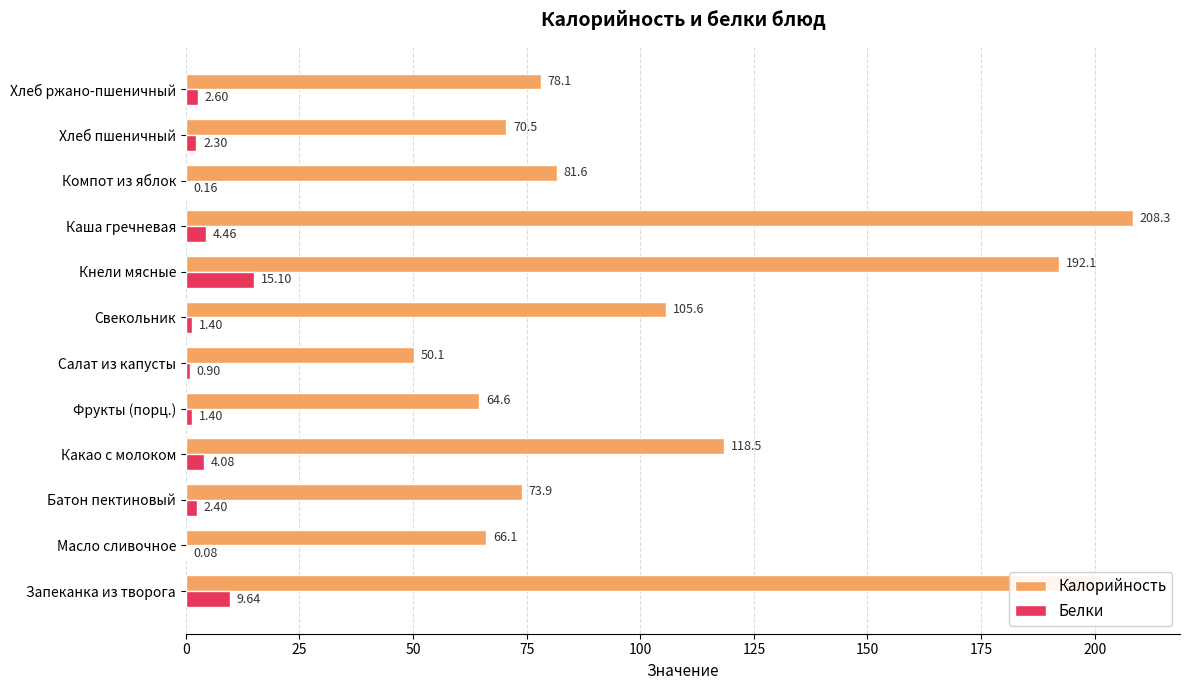

What is the average value of the Белки series?

3.7